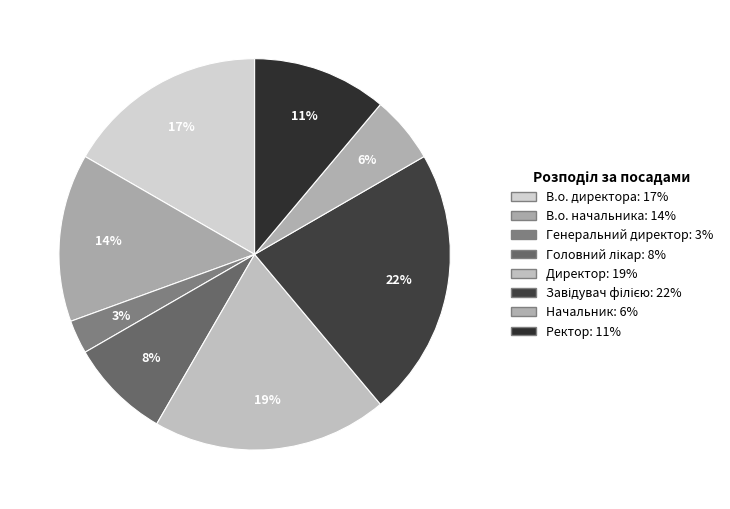

Which slice is the largest?

Завідувач філією